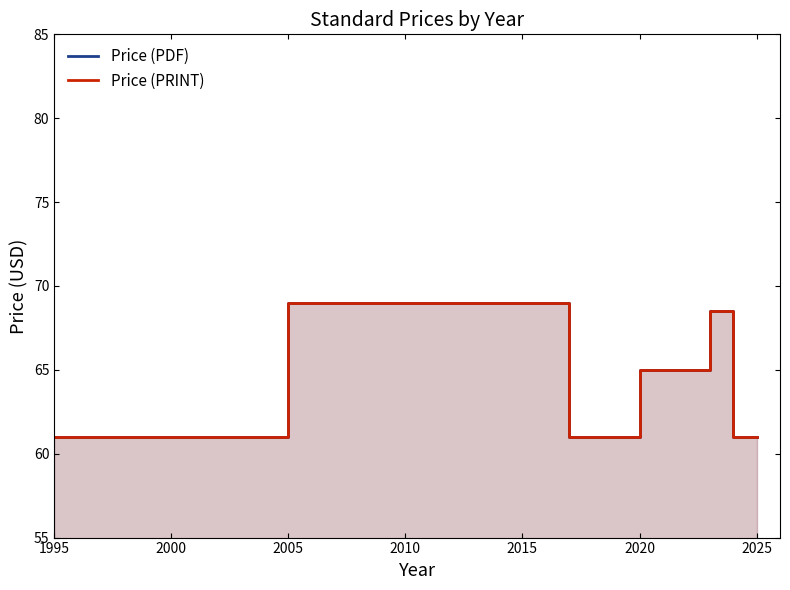

Is the value of Price (PRINT) at 2005 greater than the value of Price (PDF) at 1995?

Yes